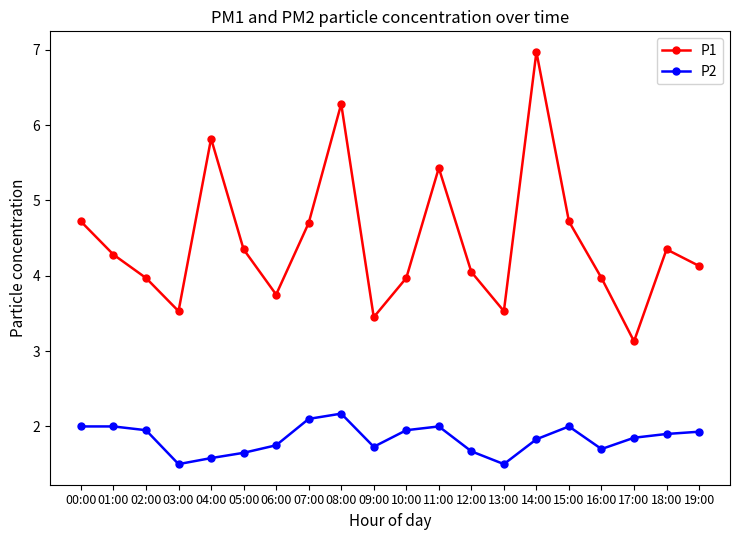

What is the total value across all series at 06:00?

5.5